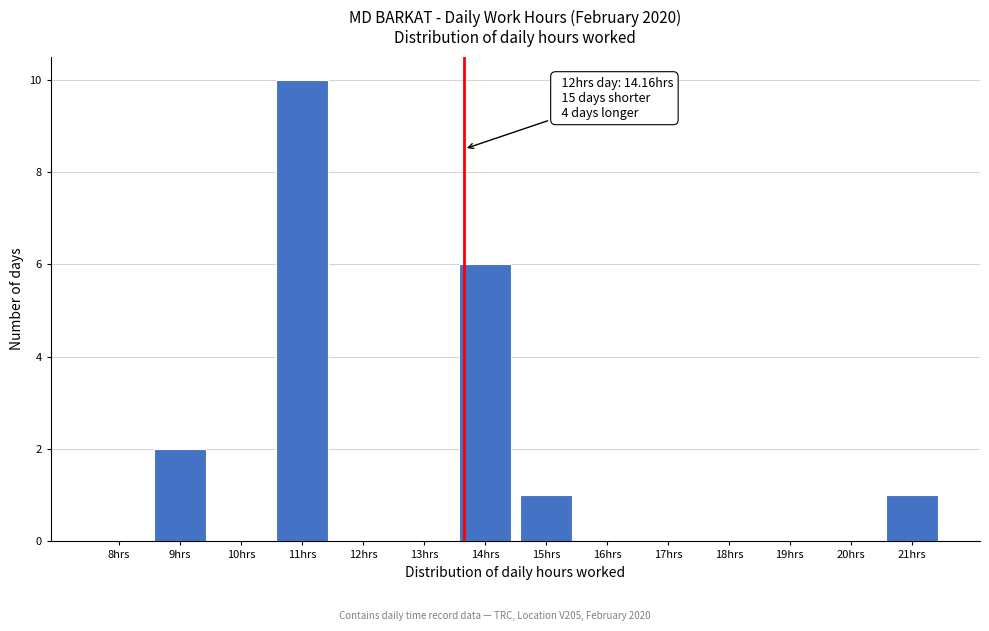

Reading left to right, list all the values displayed in this chart.

8hrs=0	9hrs=2	10hrs=0	11hrs=10	12hrs=0	13hrs=0	14hrs=6	15hrs=1	16hrs=0	17hrs=0	18hrs=0	19hrs=0	20hrs=0	21hrs=1